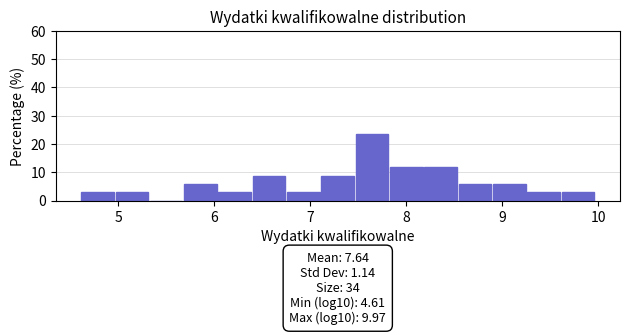

Read against the x-axis, roughly where is the centre of the tallest bar?

7.6